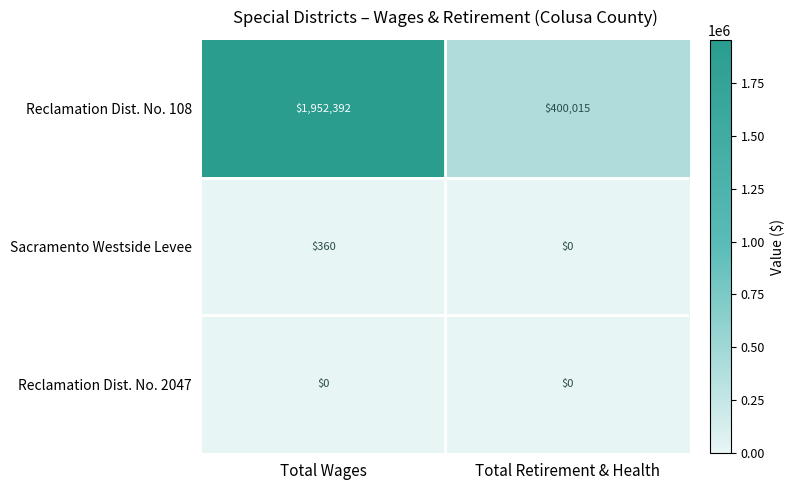

Which series has the largest range (max minus min)?

Reclamation Dist. No. 108